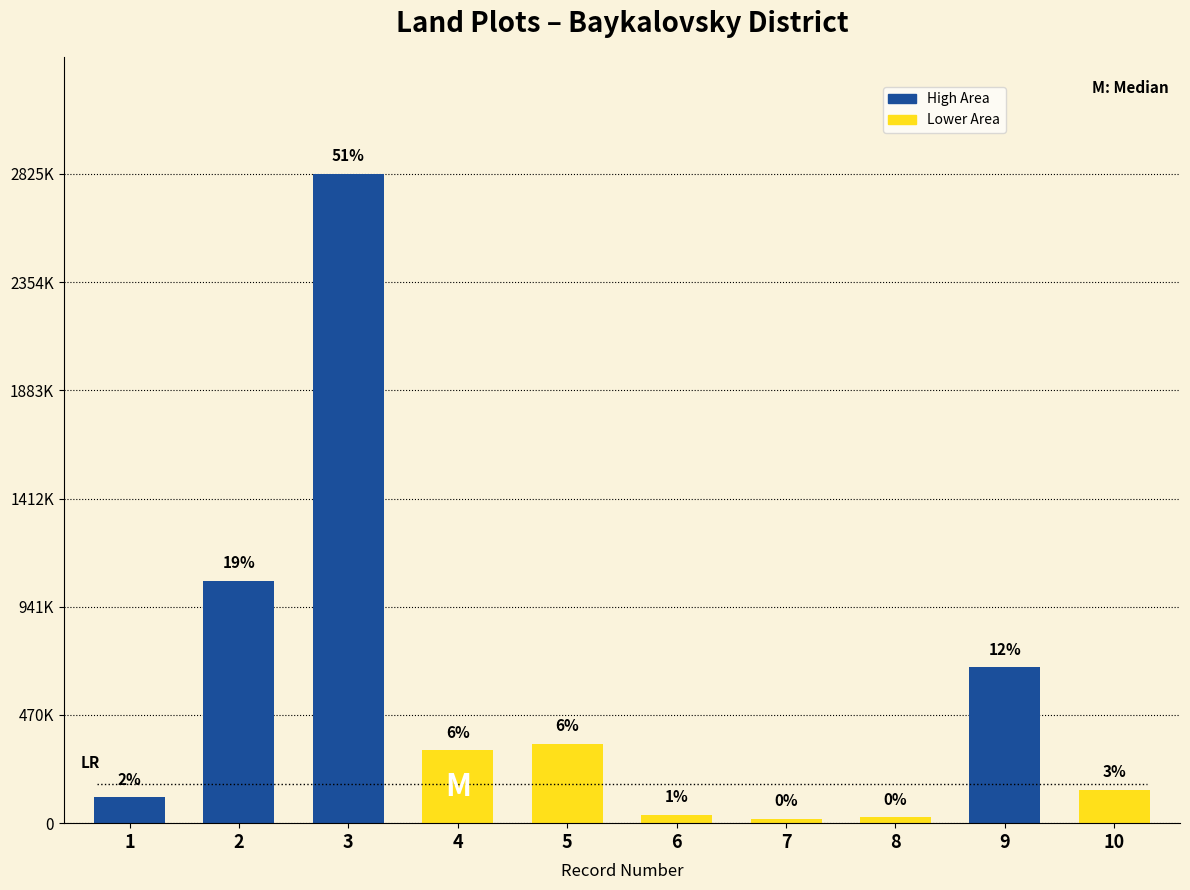

What is the difference between the values at 5 and 2?

707224